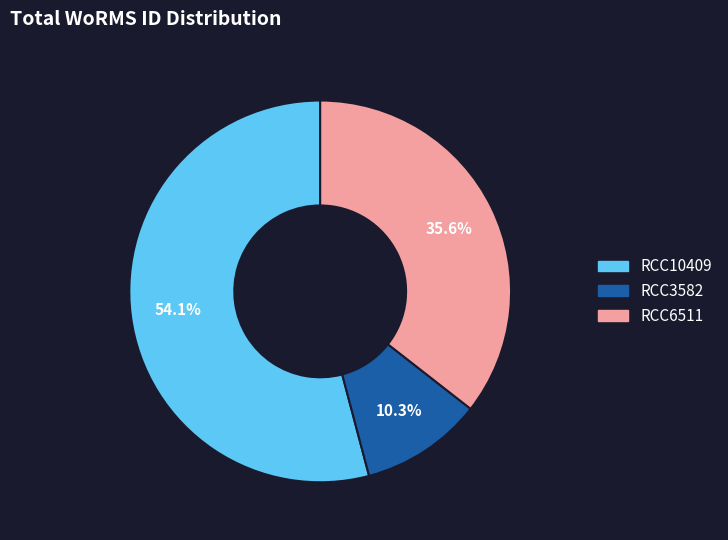

How many slices are in this pie chart?

3